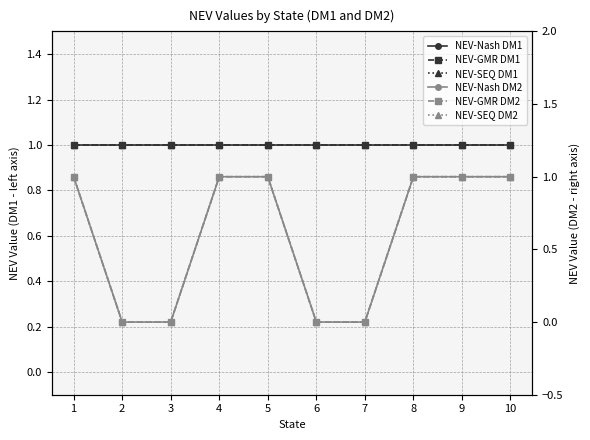

What is the value of the NEV-GMR DM1 point at the 3rd from the left?

1